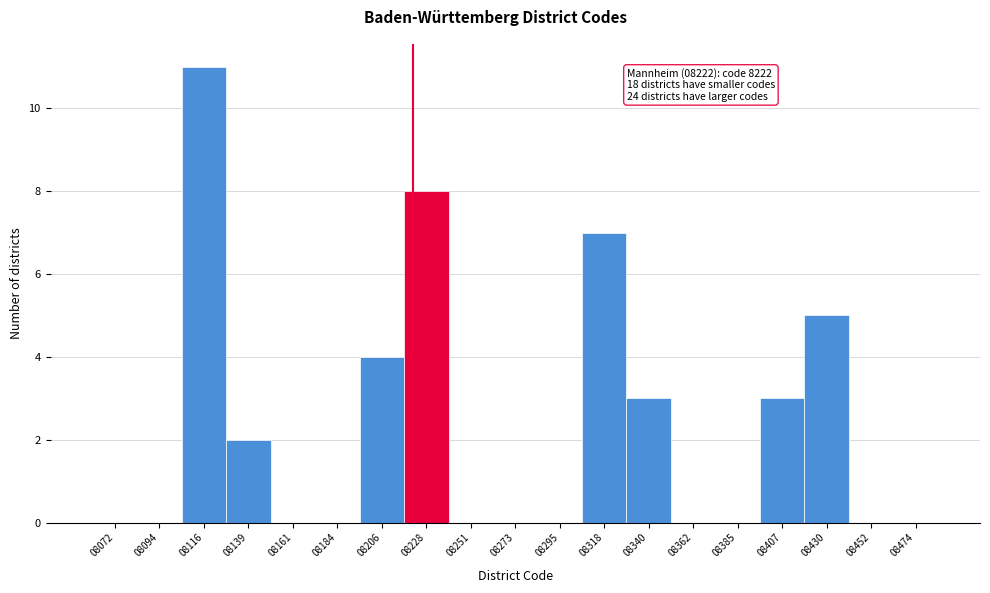

Over which range of the x-axis is the bar tallest?

8105 to 8130